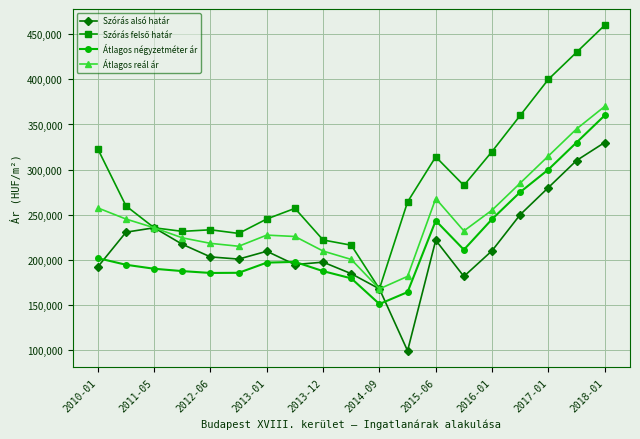

What is the value of the Szórás alsó határ point at the 11th from the left?

167679